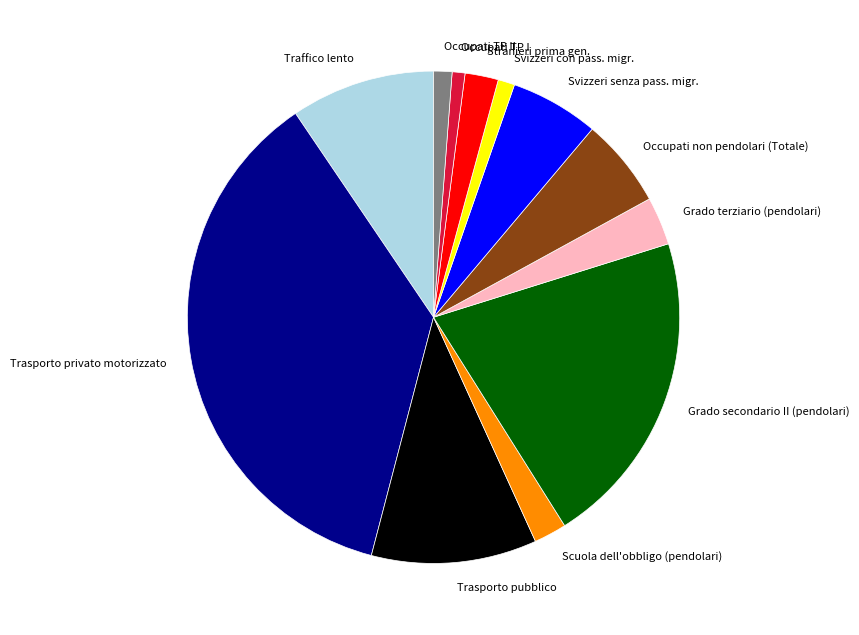

Which slice is the largest?

Trasporto privato motorizzato